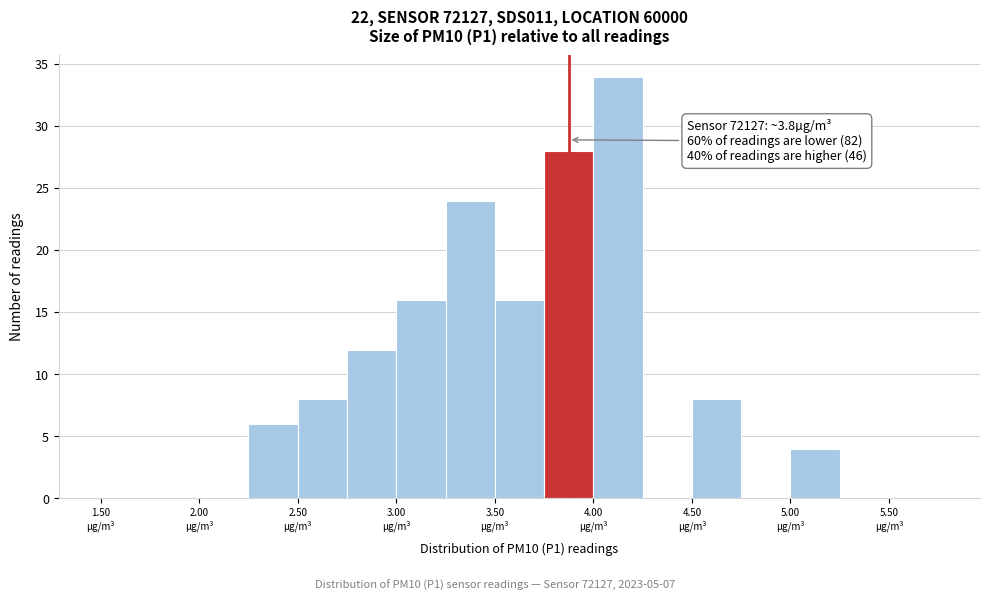

Which range on the x-axis has the tallest bar?

4.00 to 4.25